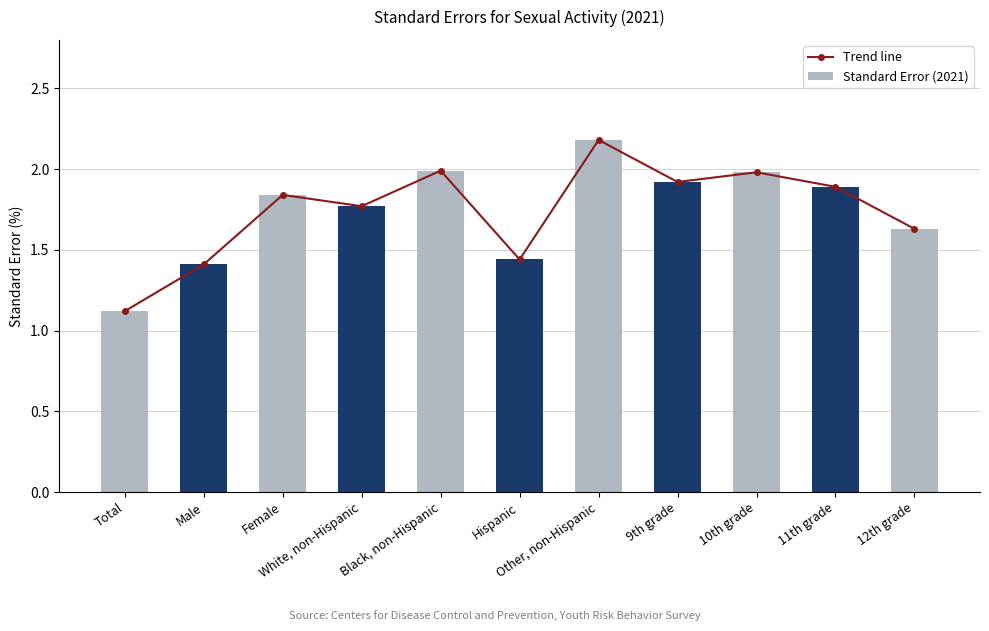

Is it true that Trend line equals 0.6 at 9th grade?

False